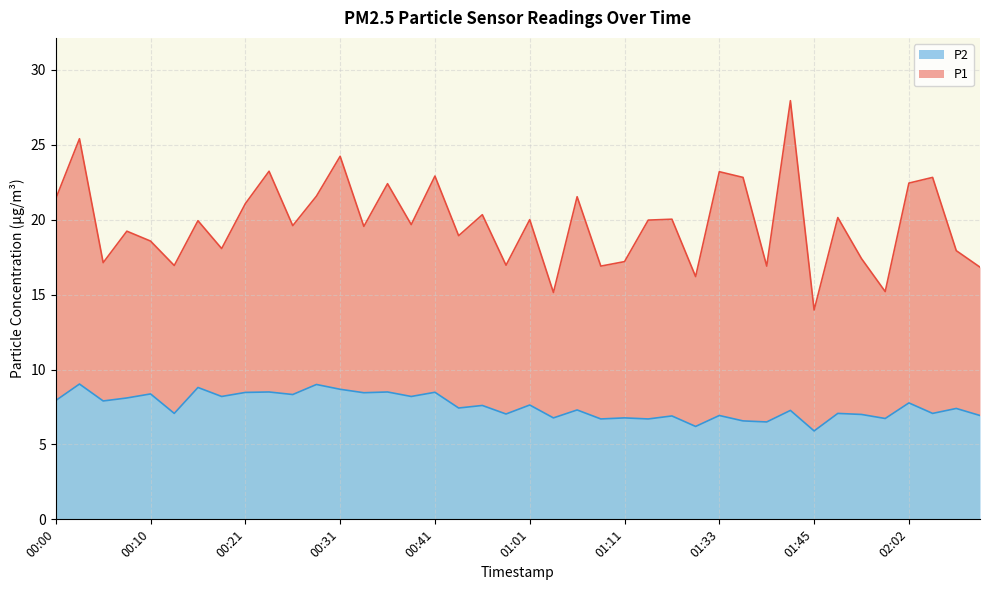

What is the minimum value for P2?

5.9